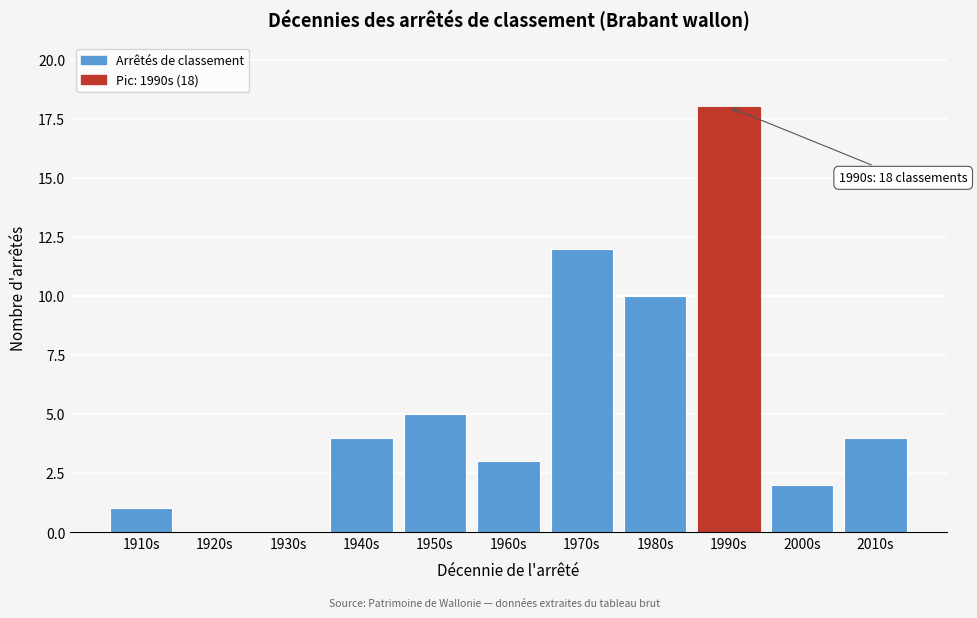

Reading left to right, what are all the values shown in this chart?

1910s=1	1920s=0	1930s=0	1940s=4	1950s=5	1960s=3	1970s=12	1980s=10	1990s=18	2000s=2	2010s=4